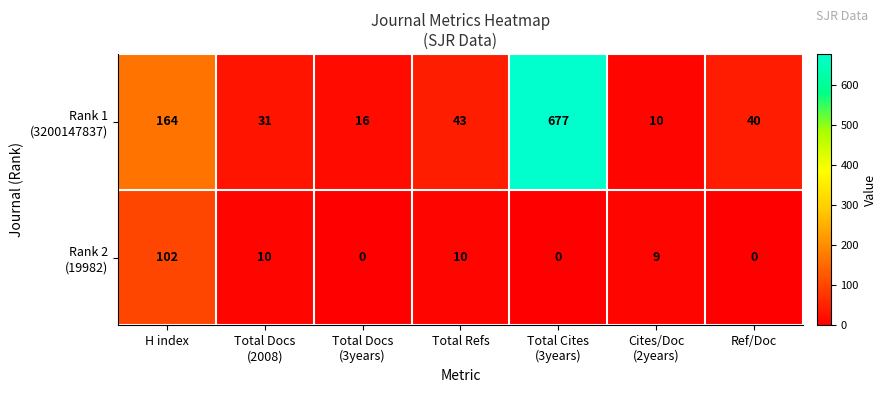

What is the difference between the highest and lowest values at Total Refs?

33